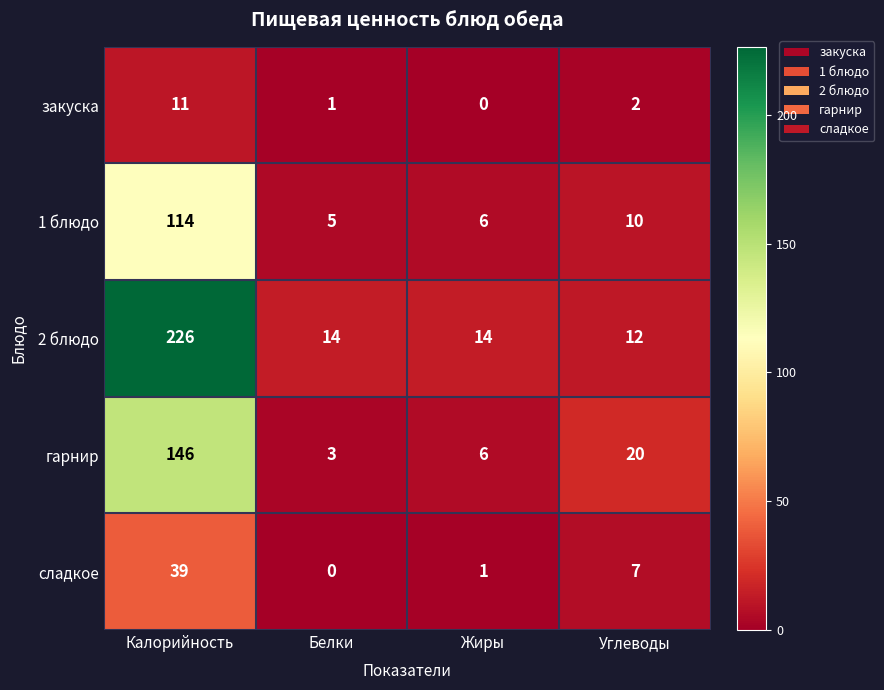

Reading left to right, what are all the values shown in this chart?

закуска: Калорийность=11	Белки=1	Жиры=0	Углеводы=2
1 блюдо: Калорийность=114	Белки=5	Жиры=6	Углеводы=10
2 блюдо: Калорийность=226	Белки=14	Жиры=14	Углеводы=12
гарнир: Калорийность=146	Белки=3	Жиры=6	Углеводы=20
сладкое: Калорийность=39	Белки=0	Жиры=1	Углеводы=7